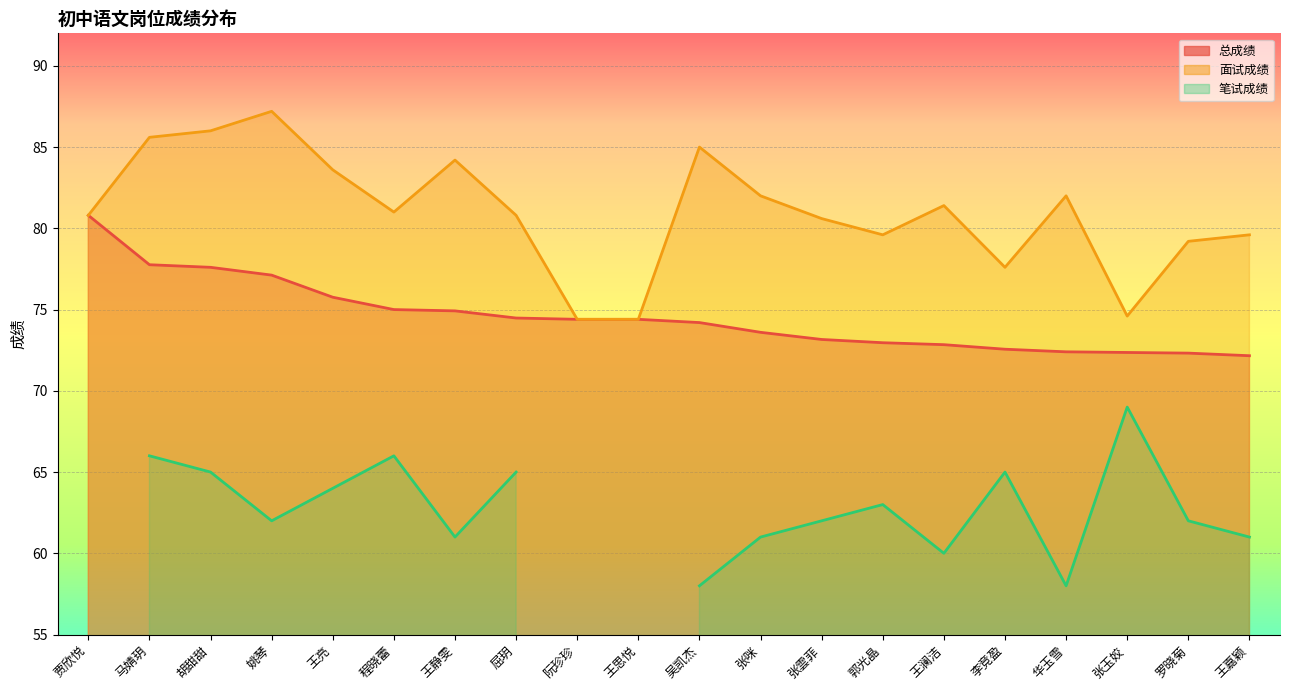

What is the label of the 18th point from the left?

张玉姣